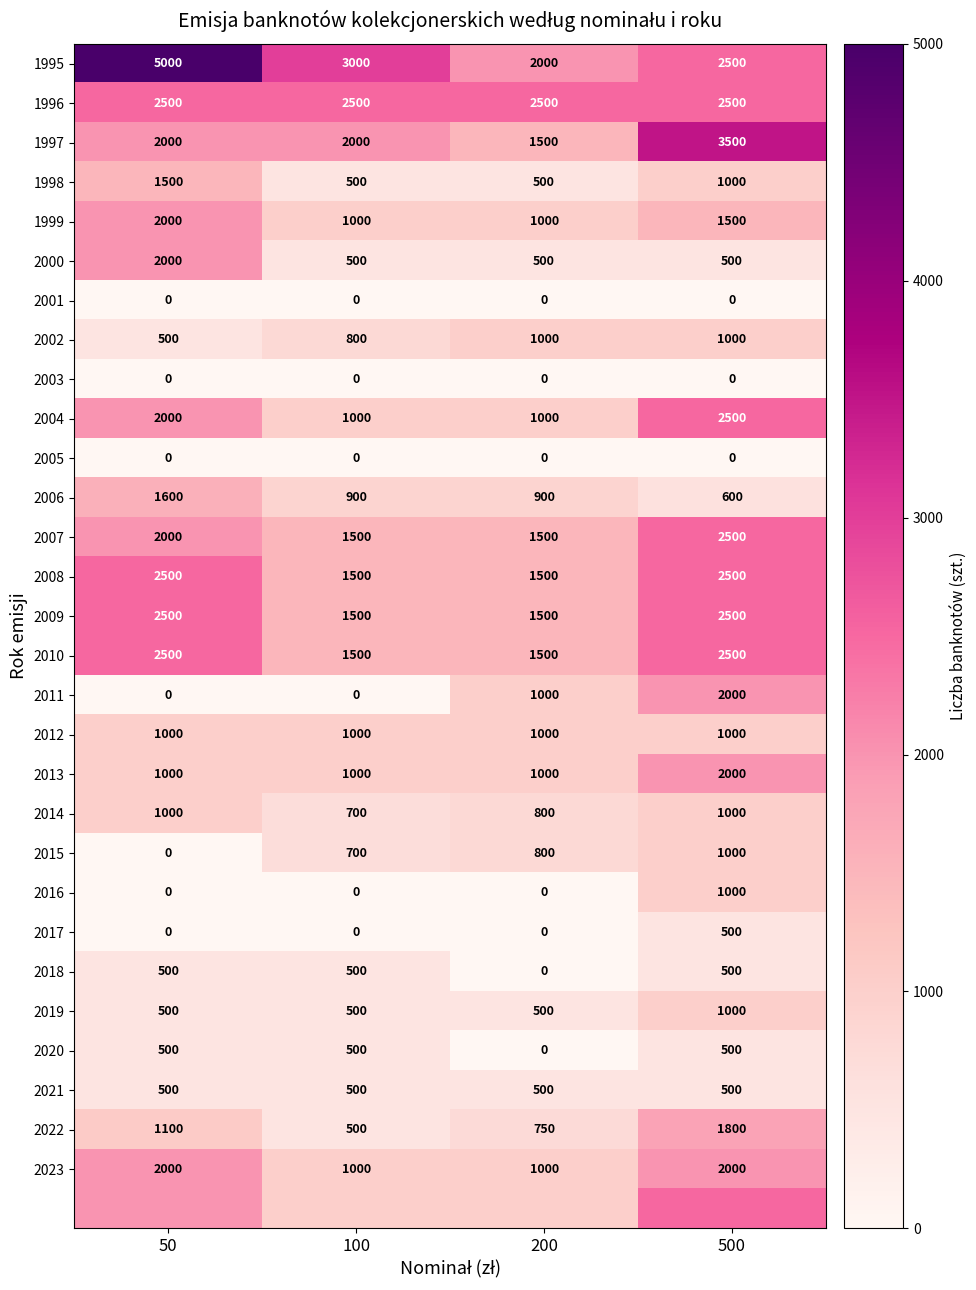

What is the approximate value of 1996 at 200?

2500